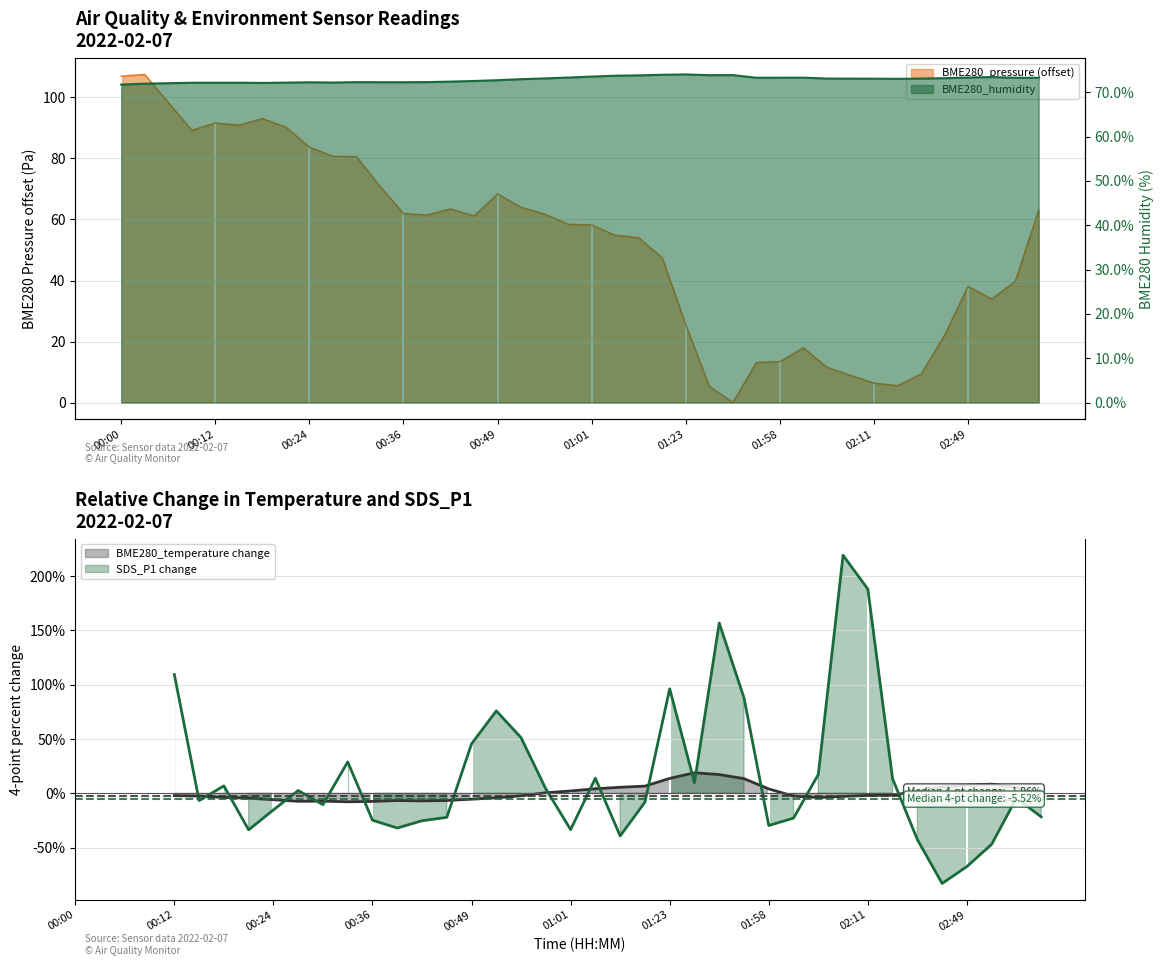

Which has a higher value, 01:10 or 02:07?

01:10